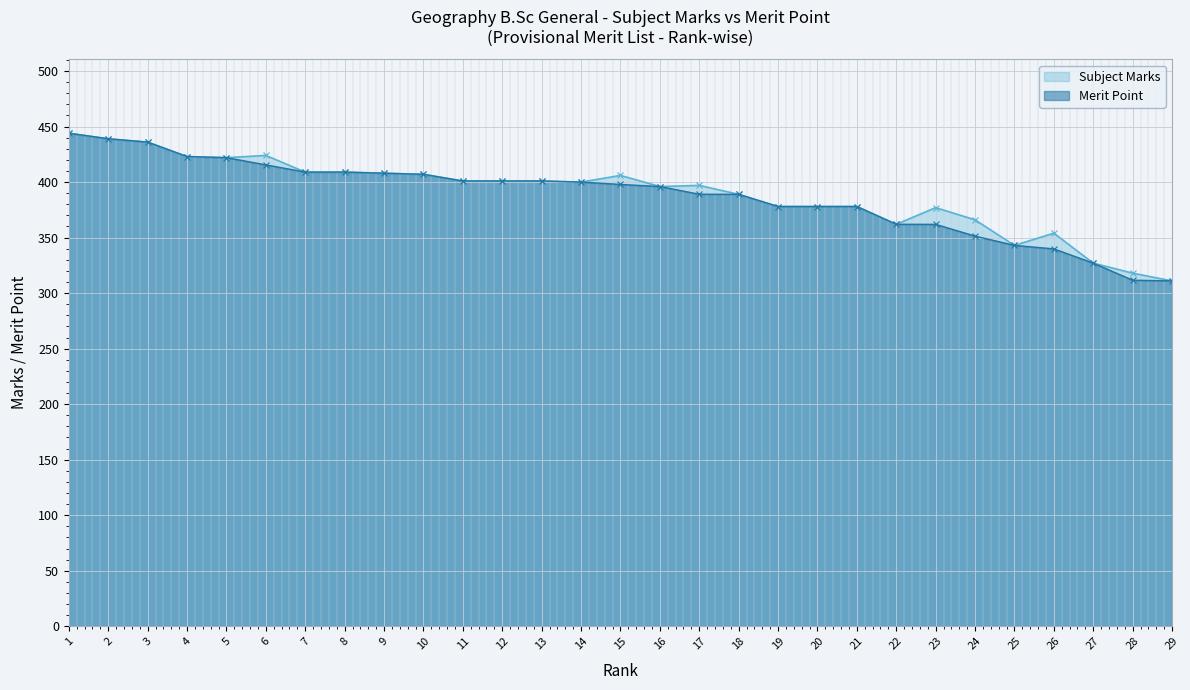

How many data points in Subject Marks are above 400?

14